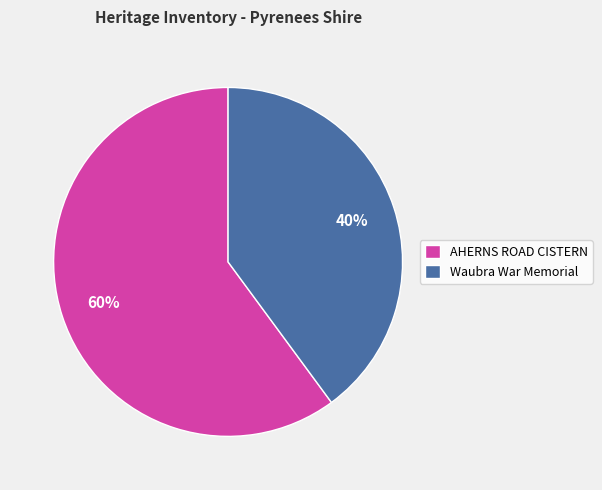

Rank the categories by value from highest to lowest.

AHERNS ROAD CISTERN, Waubra War Memorial